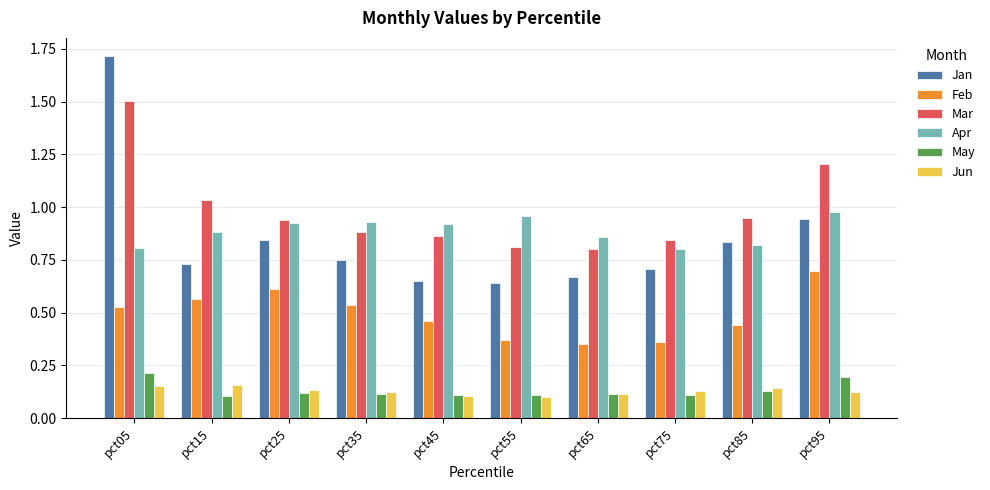

What is the sum of all Feb values?

4.9